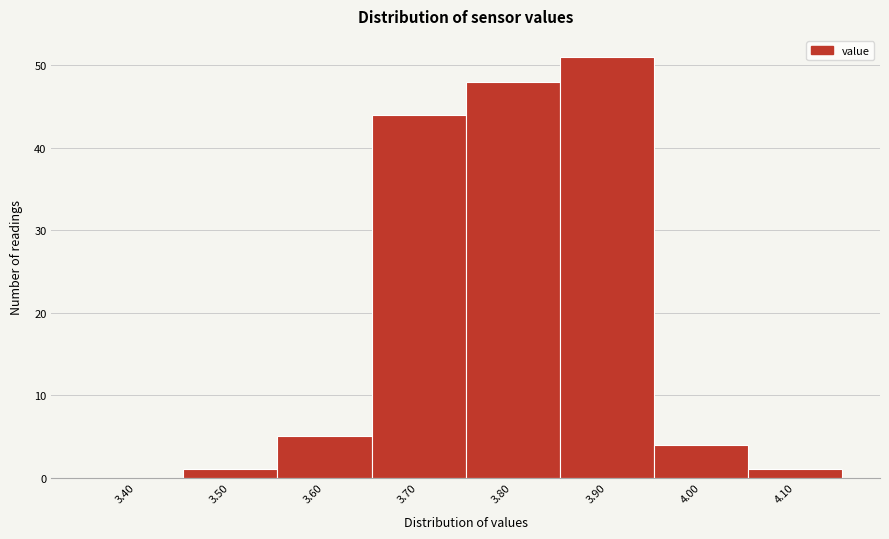

Reading left to right, transcribe all the data shown in this chart.

3.40=0	3.50=1	3.60=5	3.70=44	3.80=48	3.90=51	4.00=4	4.10=1